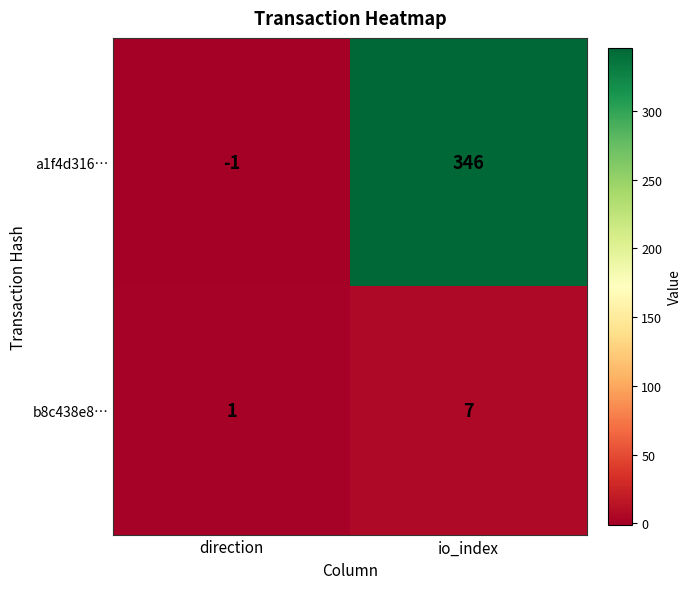

What is the minimum value shown in the chart?

-1